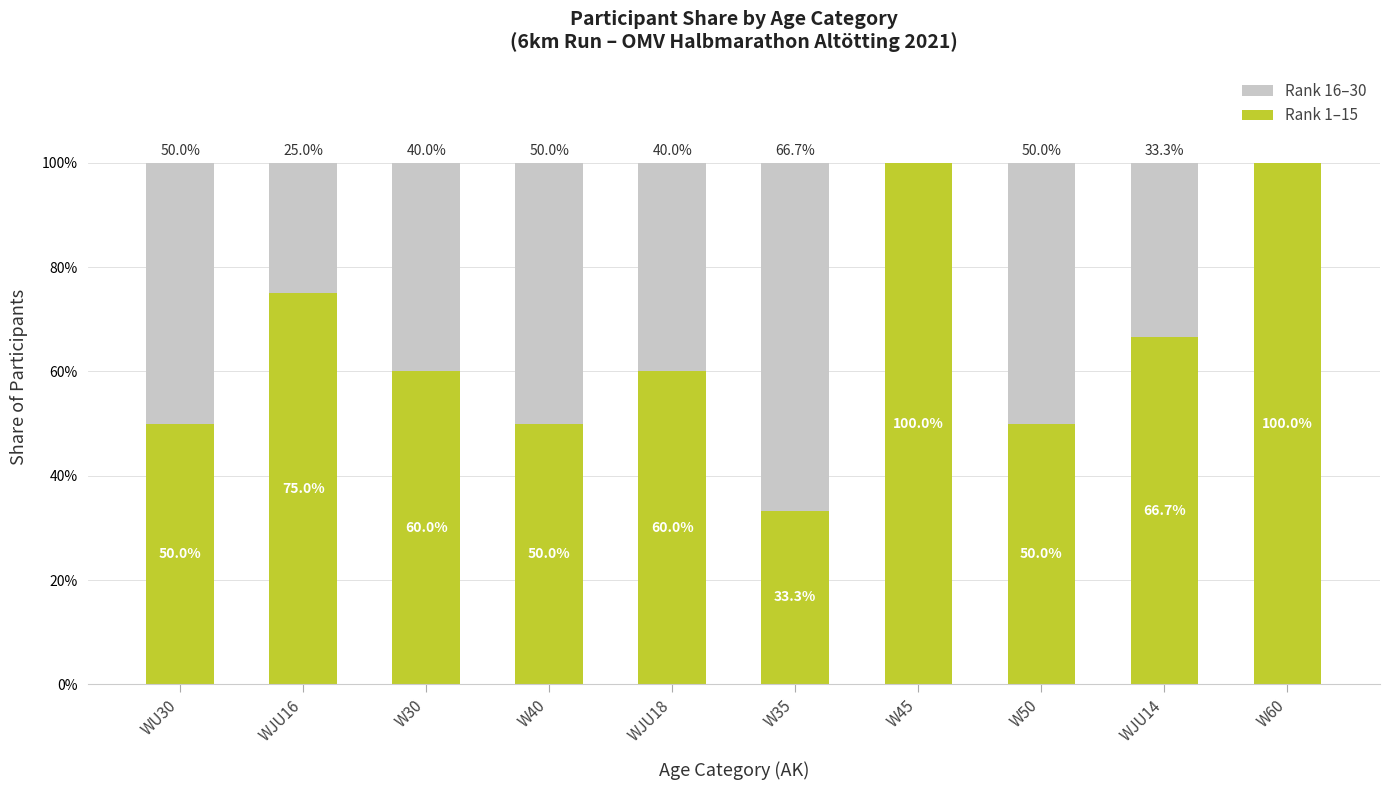

Rank the series by their maximum value, from lowest to highest.

Rank 16–30, Rank 1–15